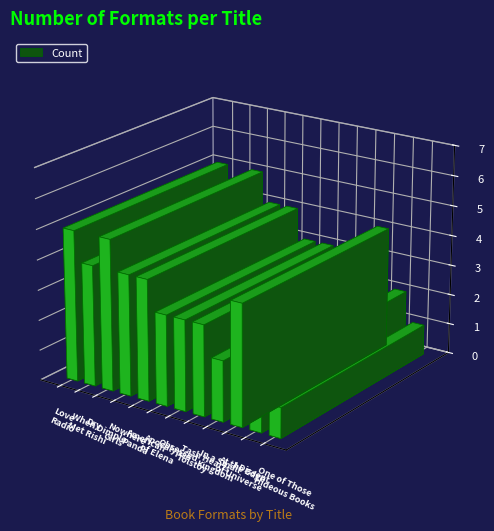

Reading left to right, what are all the values shown in this chart?

5	4	5	4	4	3	3	3	2	4	2	1